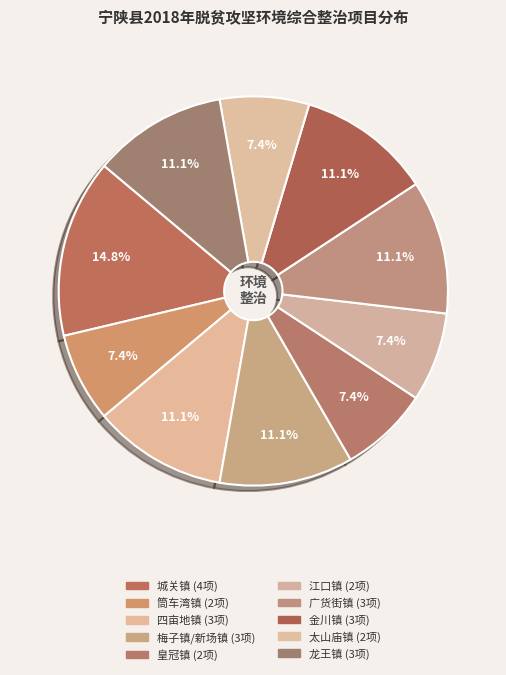

Rank the categories by value from highest to lowest.

城关镇, 四亩地镇, 梅子镇/新场镇, 广货街镇, 金川镇, 龙王镇, 筒车湾镇, 皇冠镇, 江口镇, 太山庙镇